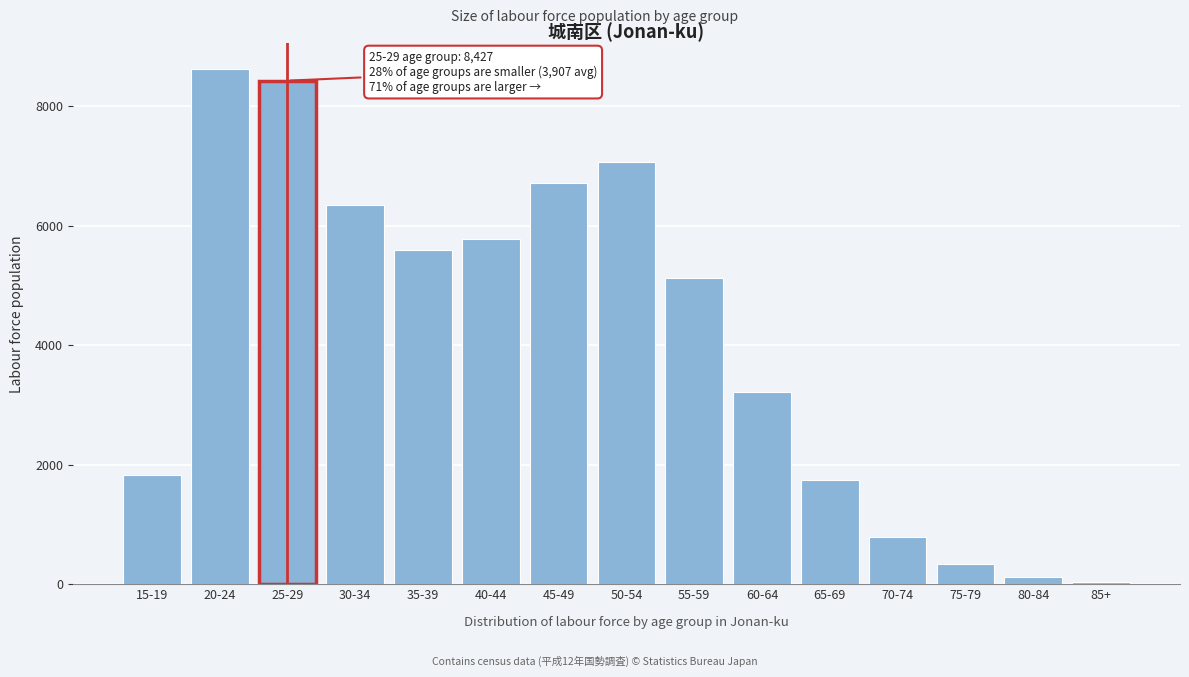

Reading right to left, what are all the values shown in this chart?

42	112	339	797	1741	3219	5125	7062	6716	5773	5585	6345	8427	8622	1824